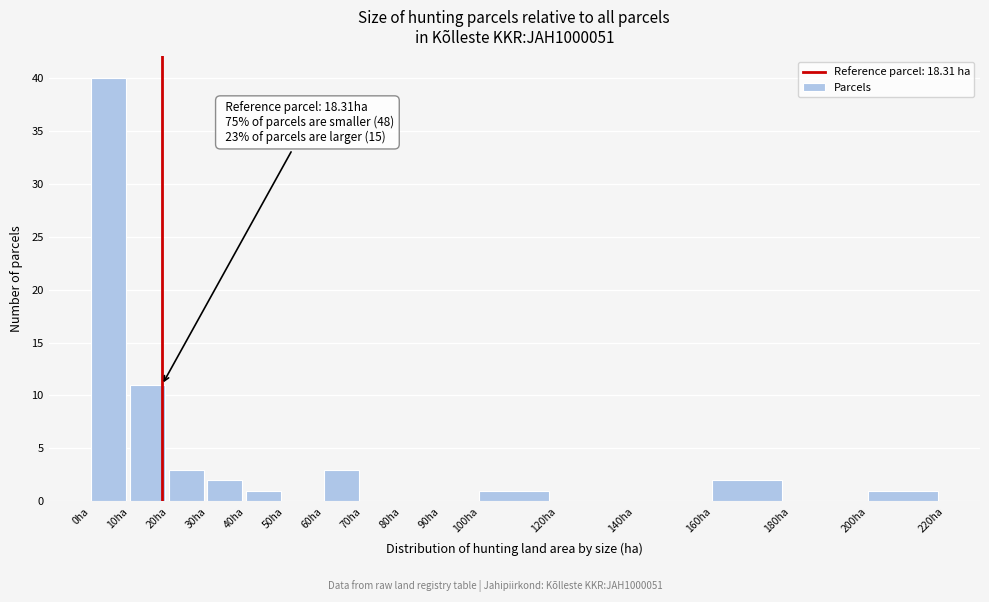

Which range on the x-axis has the tallest bar?

0 to 10